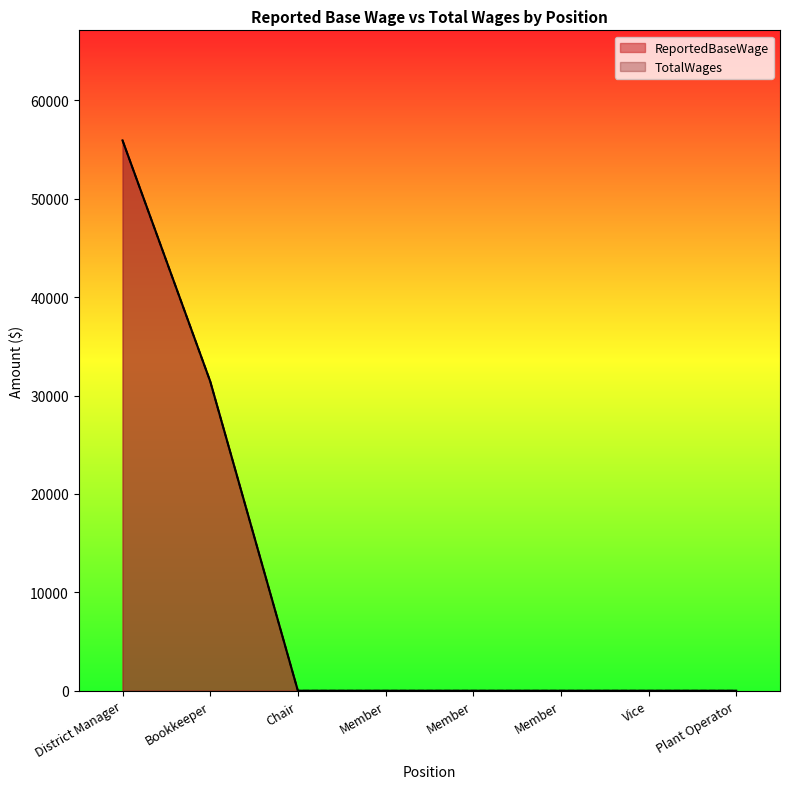

Is the value of ReportedBaseWage at Member greater than the value of TotalWages at Plant Operator?

No